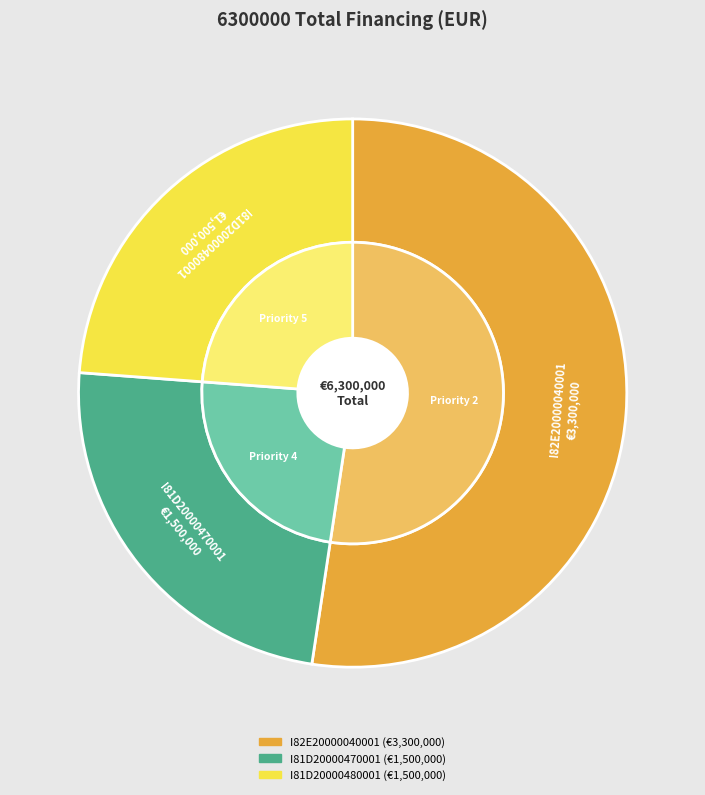

What is the majority slice?

I82E20000040001